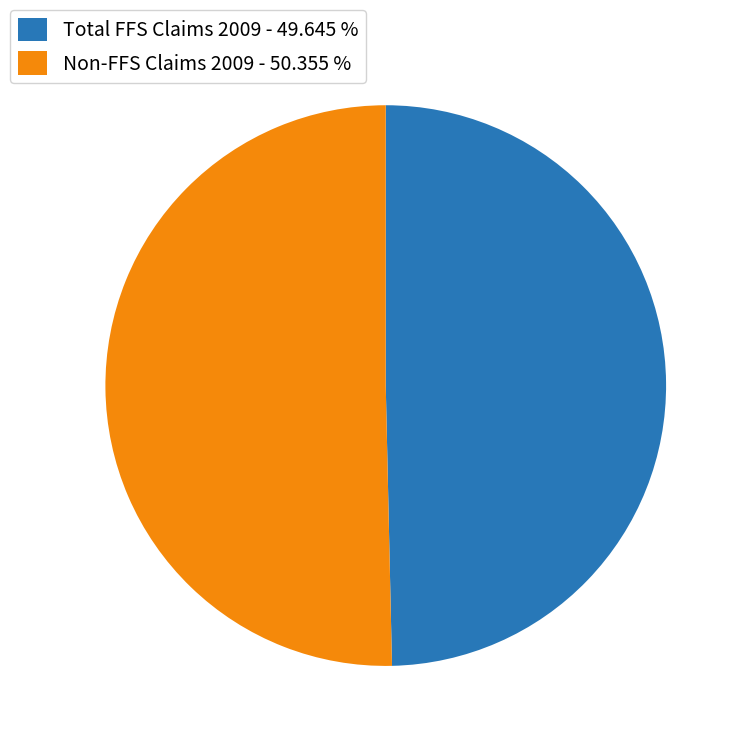

Which category has the smallest portion of the pie?

Total FFS Claims 2009 - 49.645 %